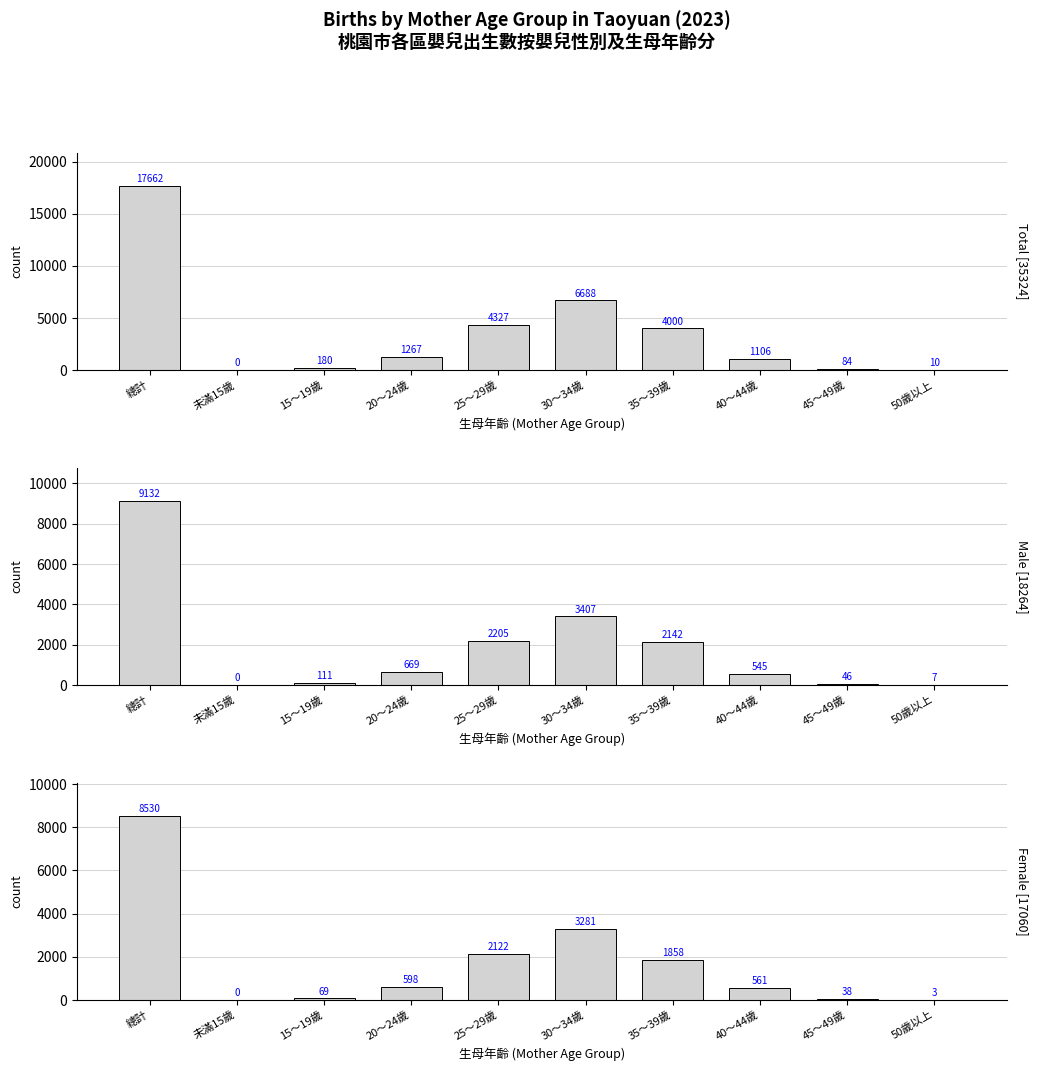

Is it true that Female equals 3574 at 25～29歲?

False